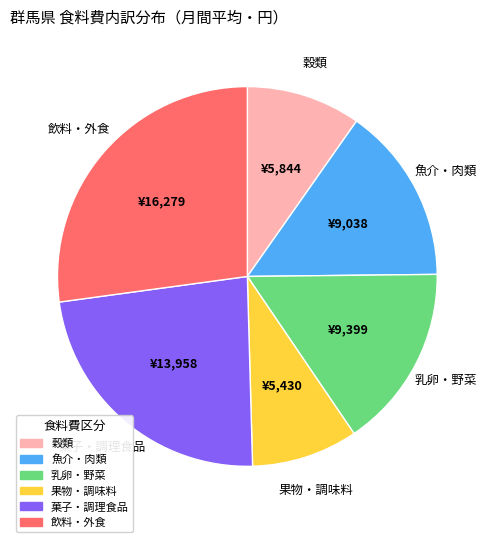

Does any single category account for the majority?

No